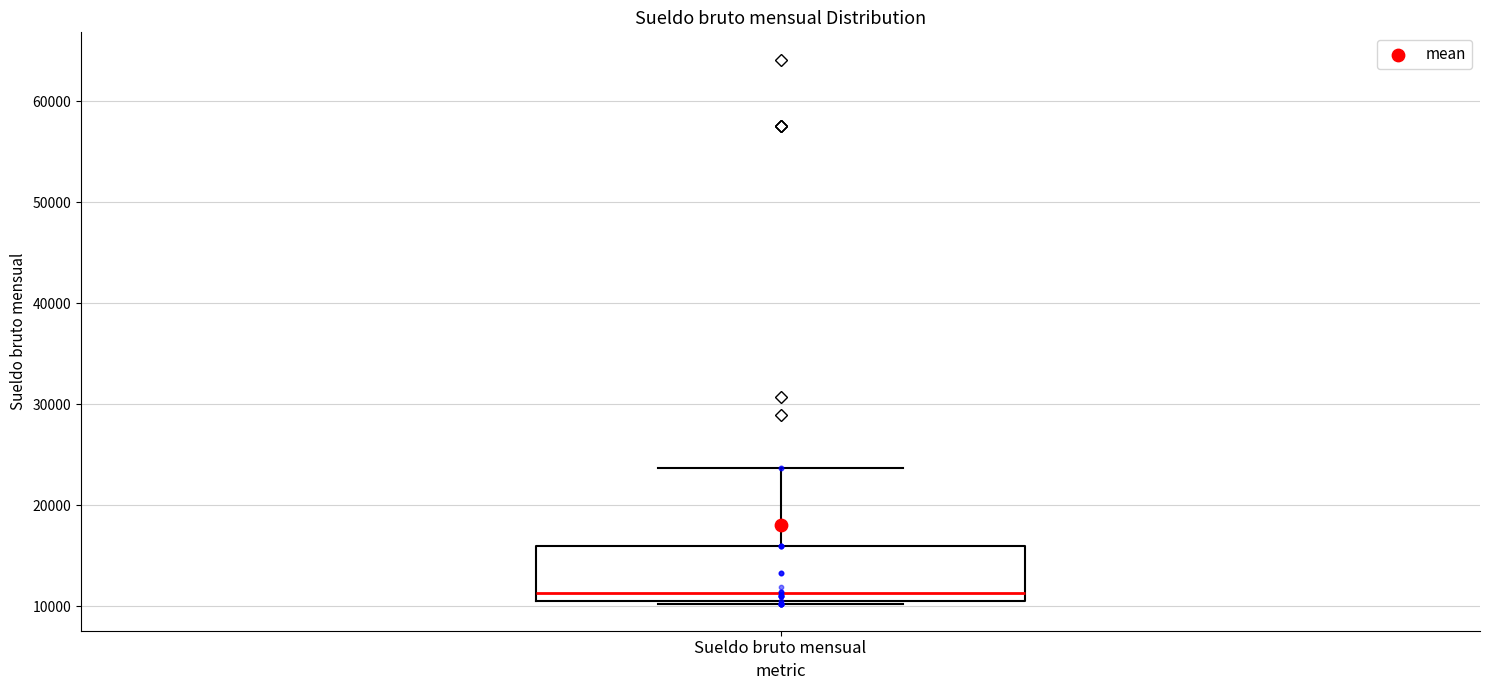

Transcribe this box plot: give where the median line is, the range the box spans, and where the two whiskers end, as read against the y-axis. The values are not printed on the chart, so give them approximately, as read against the axis.

median 11000, box 10000 to 16000, whiskers 10000 to 24000